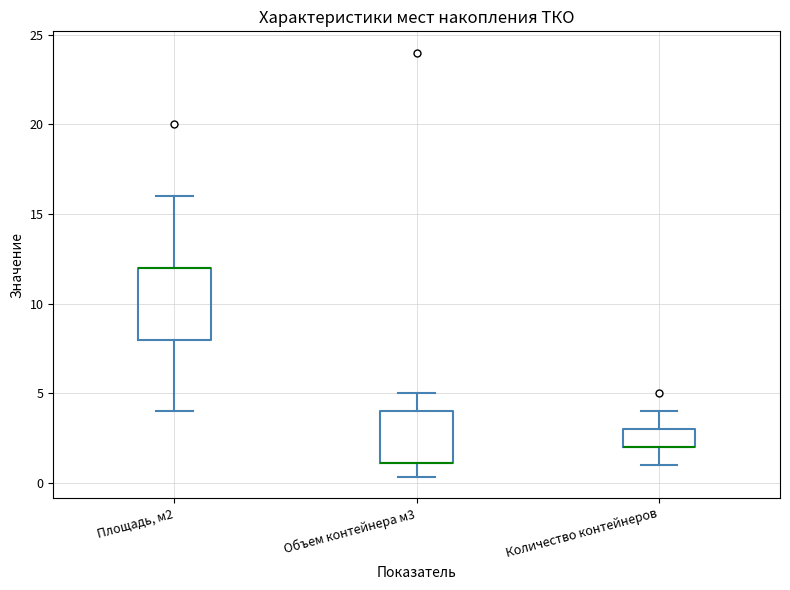

Where is the upper edge of the box for Количество контейнеров on the y-axis? The values are not printed on the chart, so give them approximately, as read against the axis.

3.0